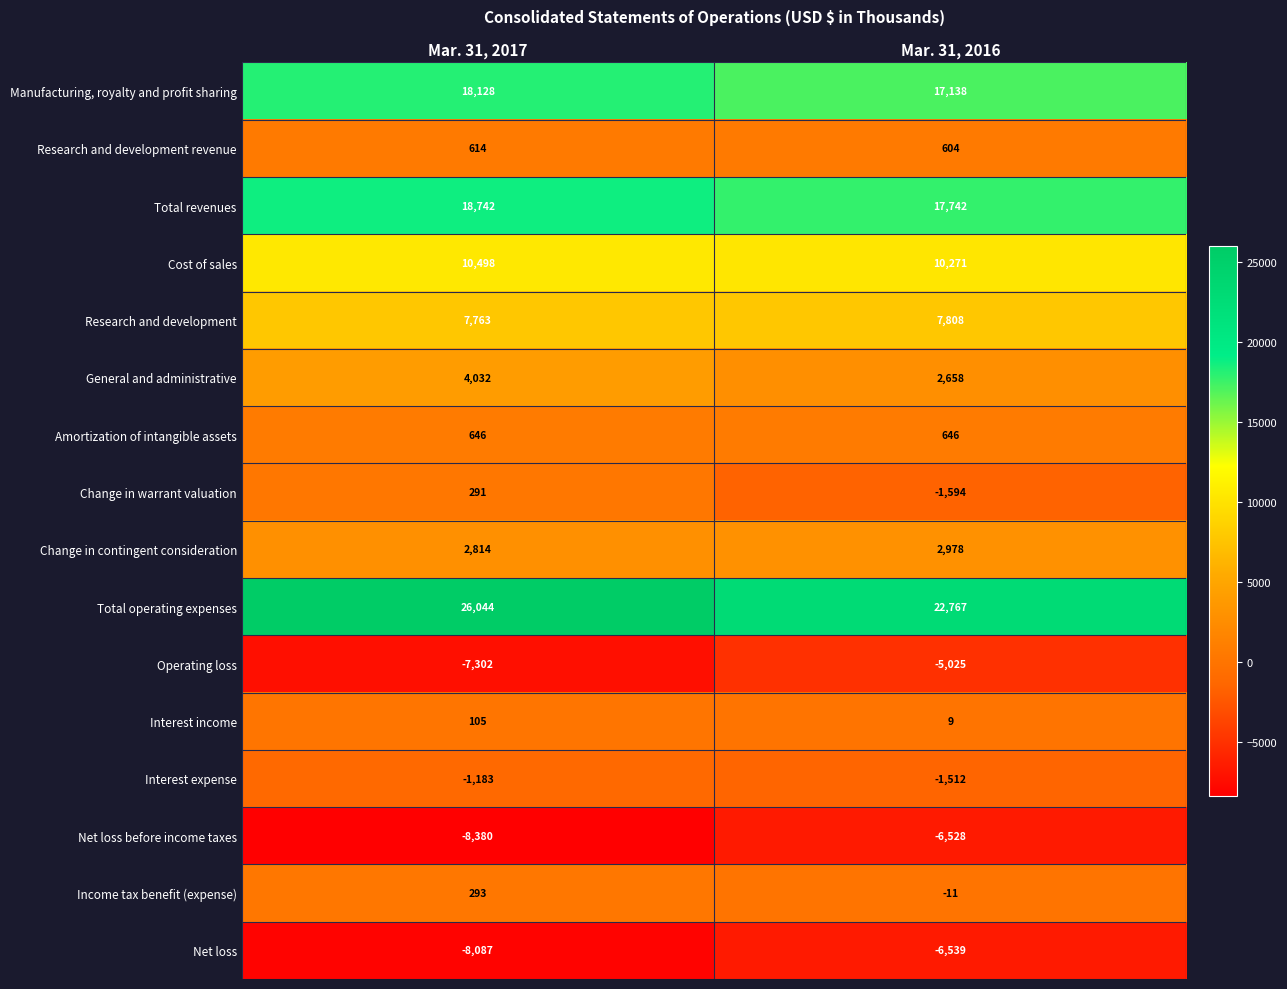

What is the sum of the Manufacturing, royalty and profit sharing values at Mar. 31, 2017 and Mar. 31, 2016?

35266